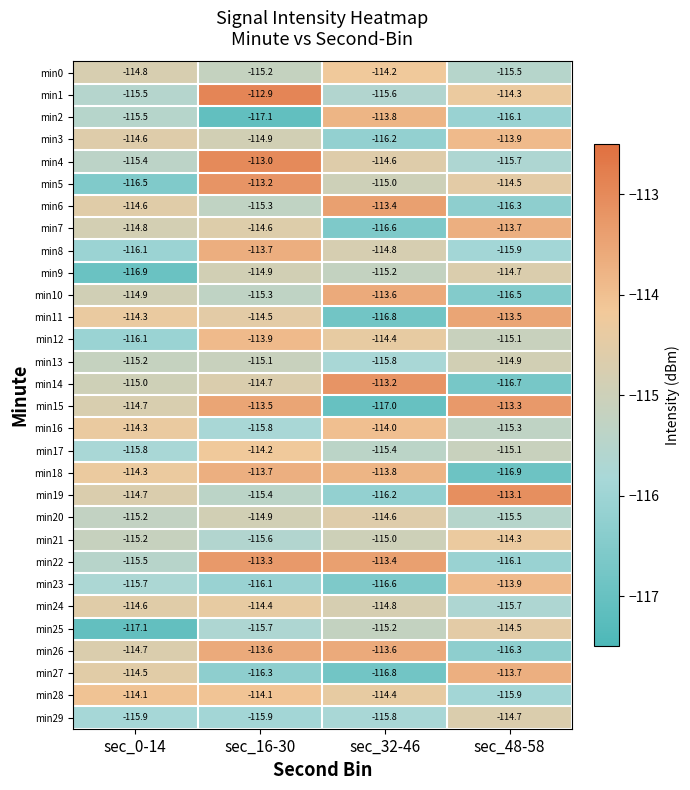

What is the smallest value displayed?

-117.1